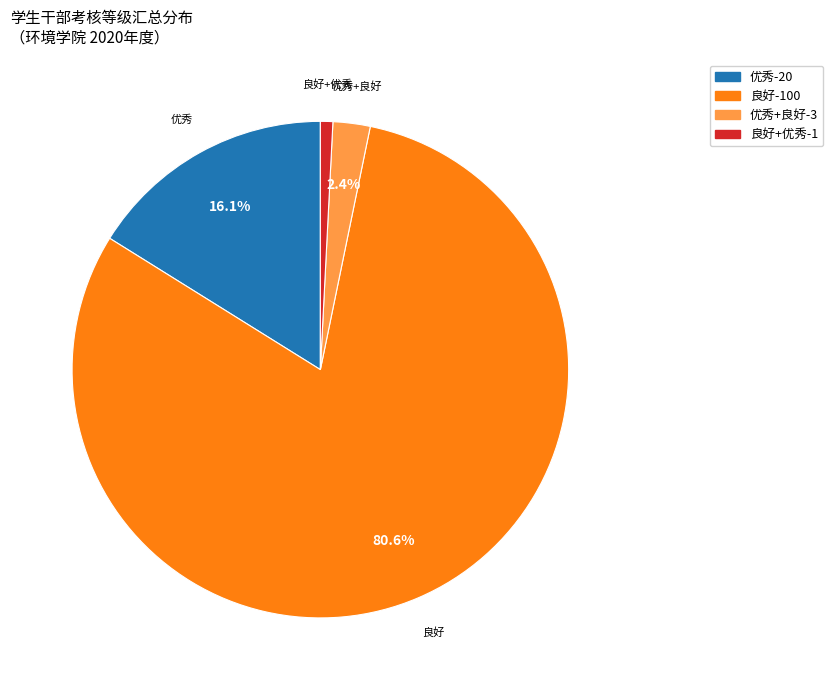

To the nearest percent, what is the average slice percentage?

25%